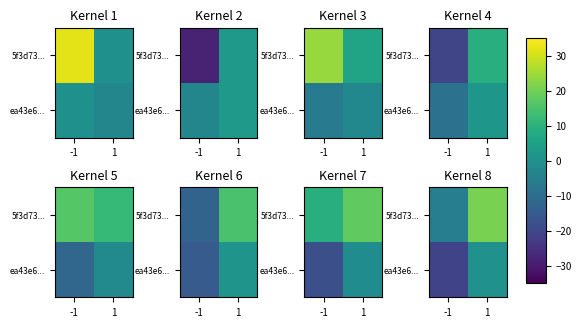

How many distinct data groups are displayed?

2